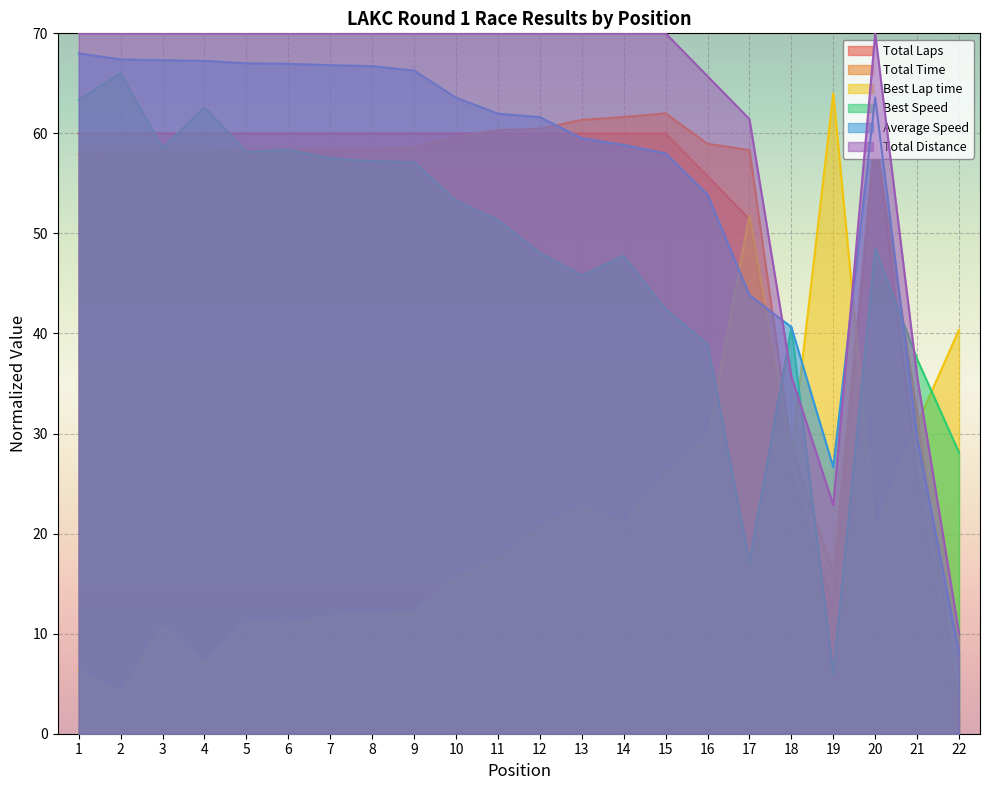

Which series has the largest total across all categories?

Total Distance